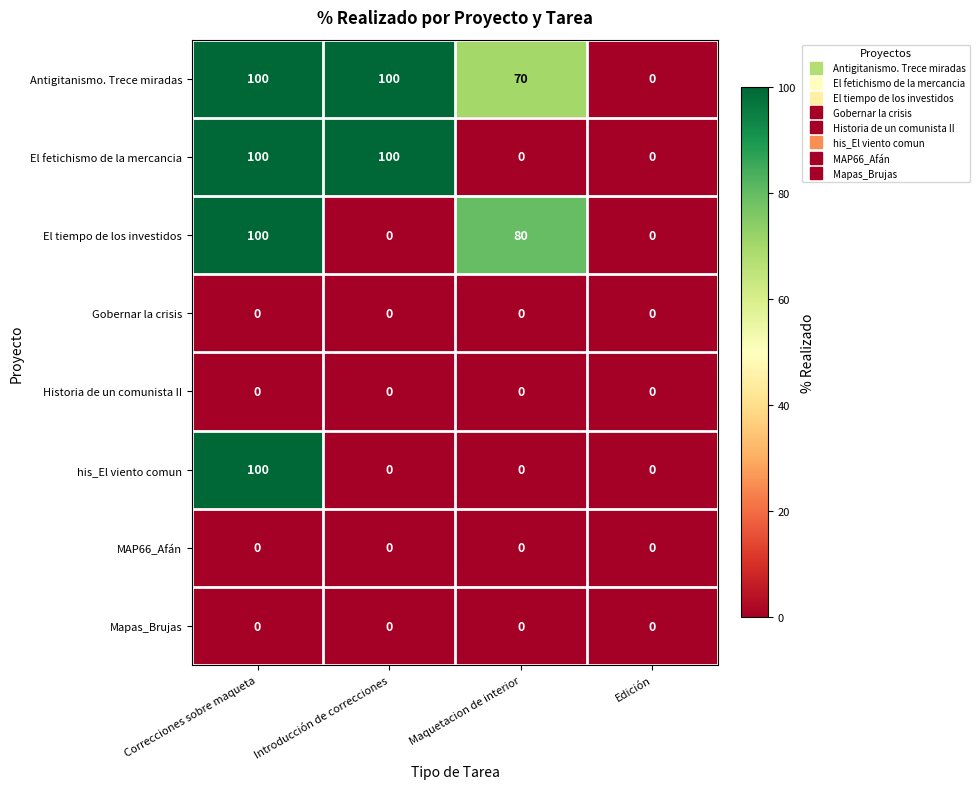

Between Introducción de correcciones and Maquetacion de interior, which series saw the biggest shift?

El fetichismo de la mercancia